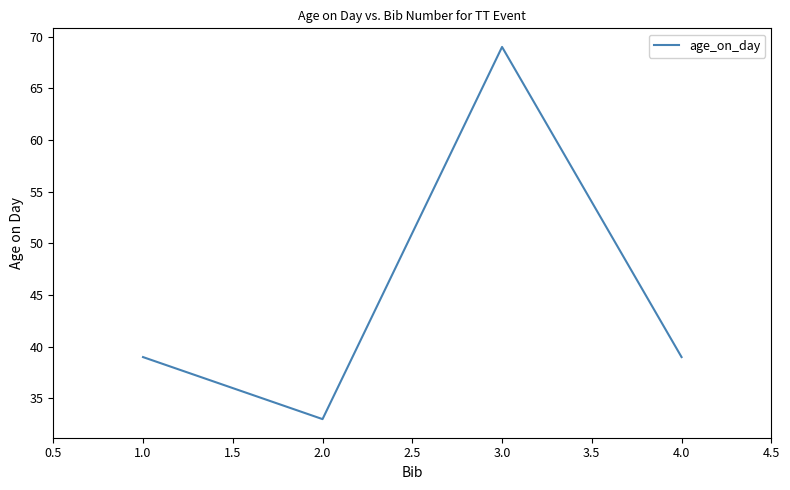

Approximately how many times larger is the value at 1.0 compared to 2.0?

1.2